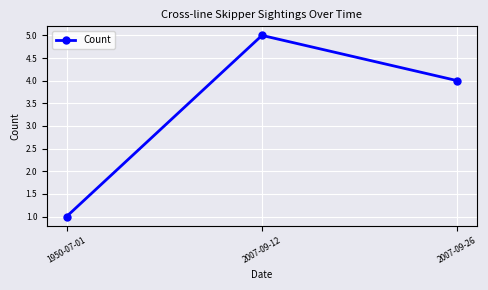

What is the smallest value displayed?

1